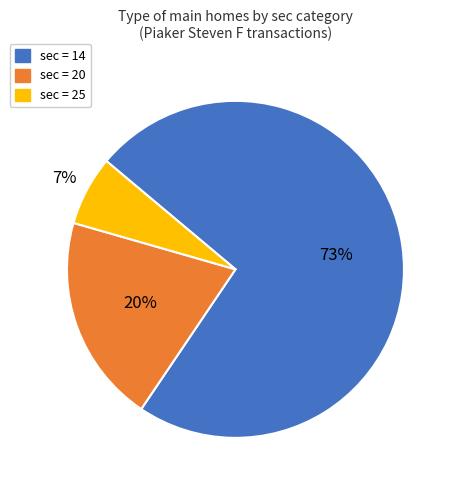

Which slice is the largest?

14